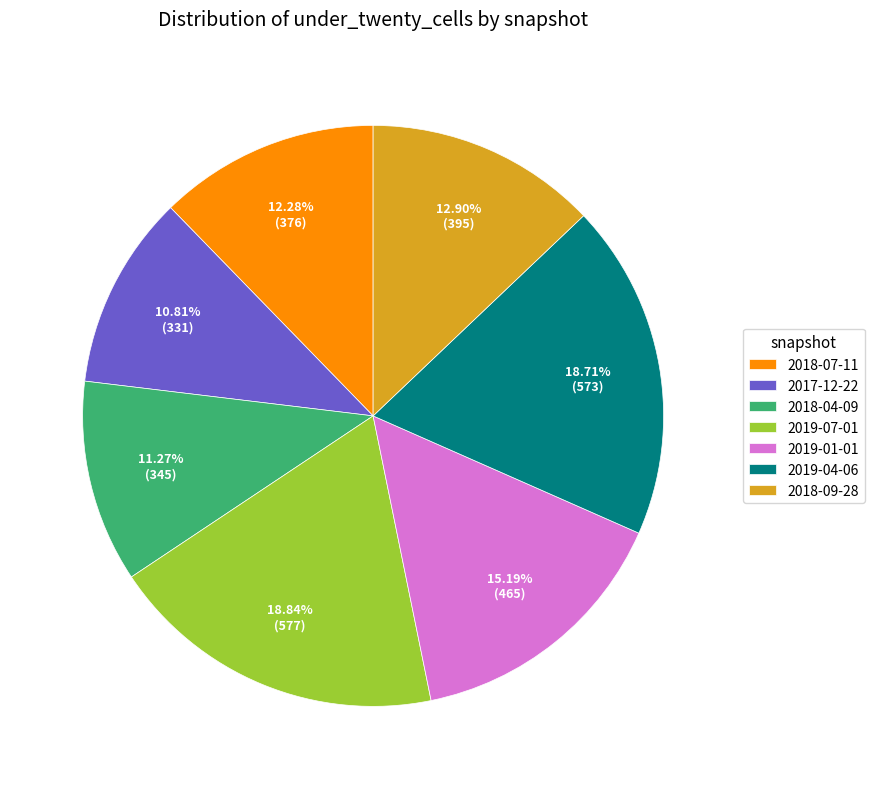

To the nearest percent, what is the difference between the 2019-07-01 and 2018-09-28 slice percentages?

6%